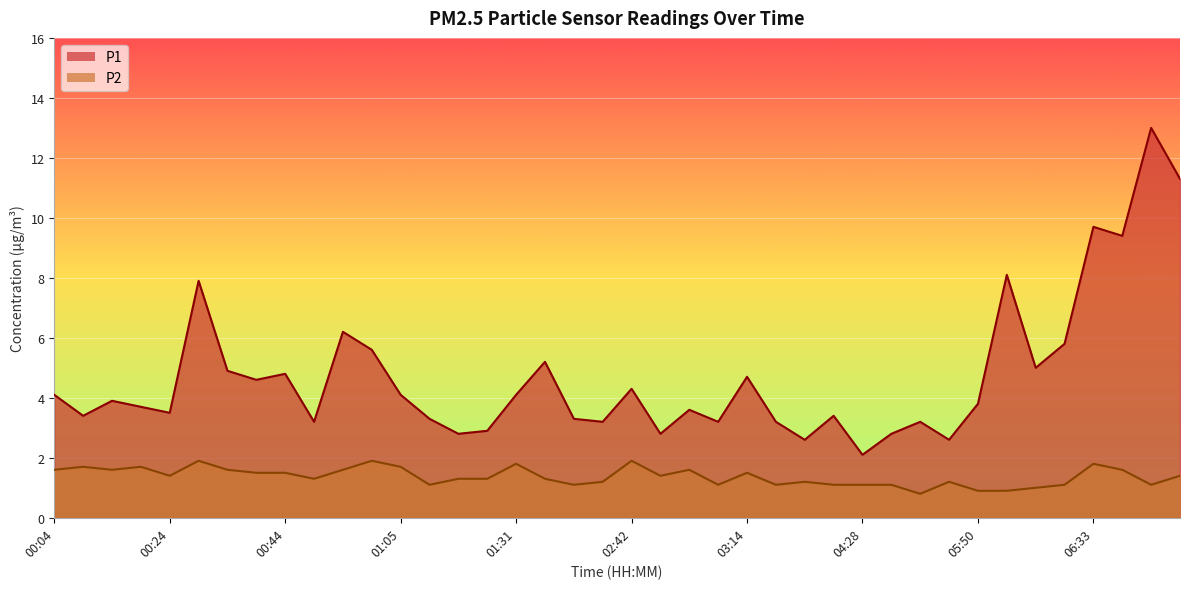

True or false: P2 has more than 2 points higher than both neighbors.

True